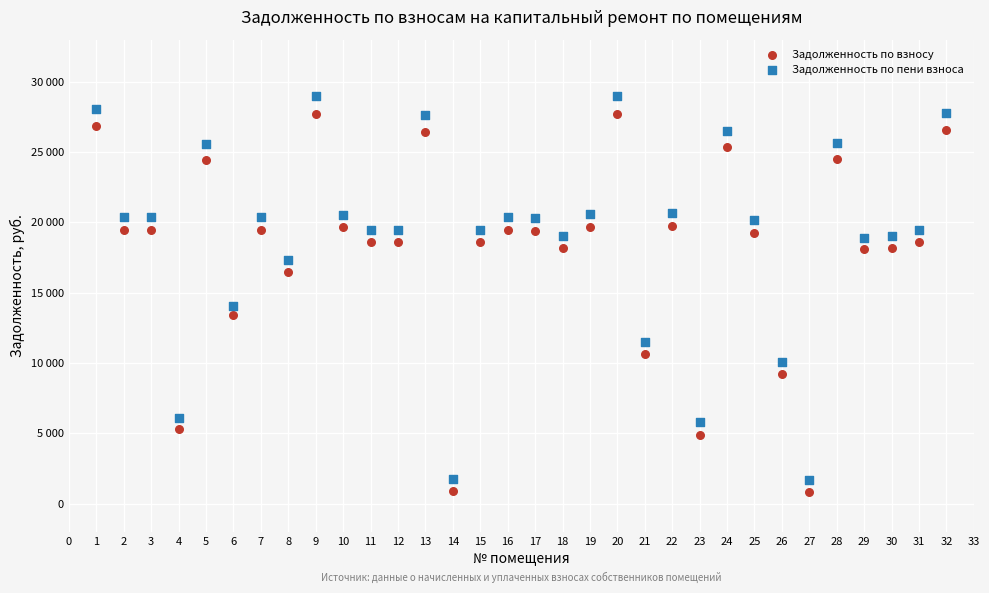

What are all the series names shown in the legend?

Задолженность по взносу, Задолженность по пени взноса